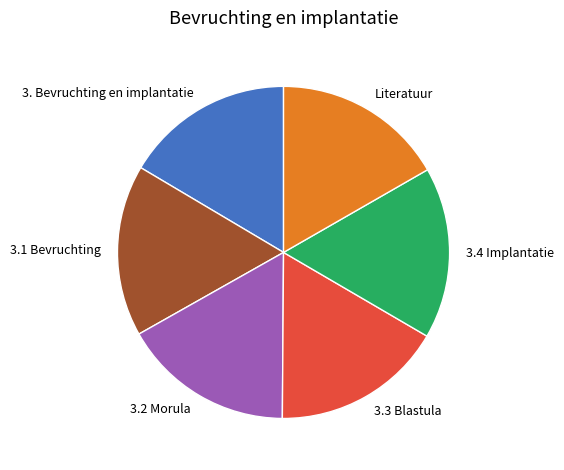

Combined, do 3.1 Bevruchting and Literatuur account for over 50%?

No